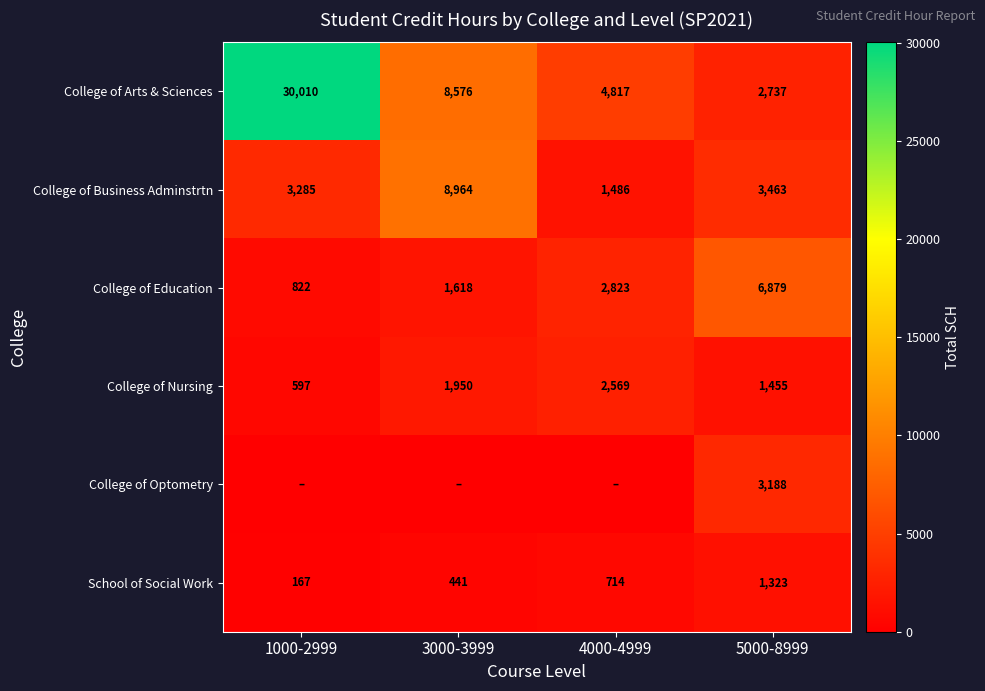

What is the minimum value for School of Social Work?

167